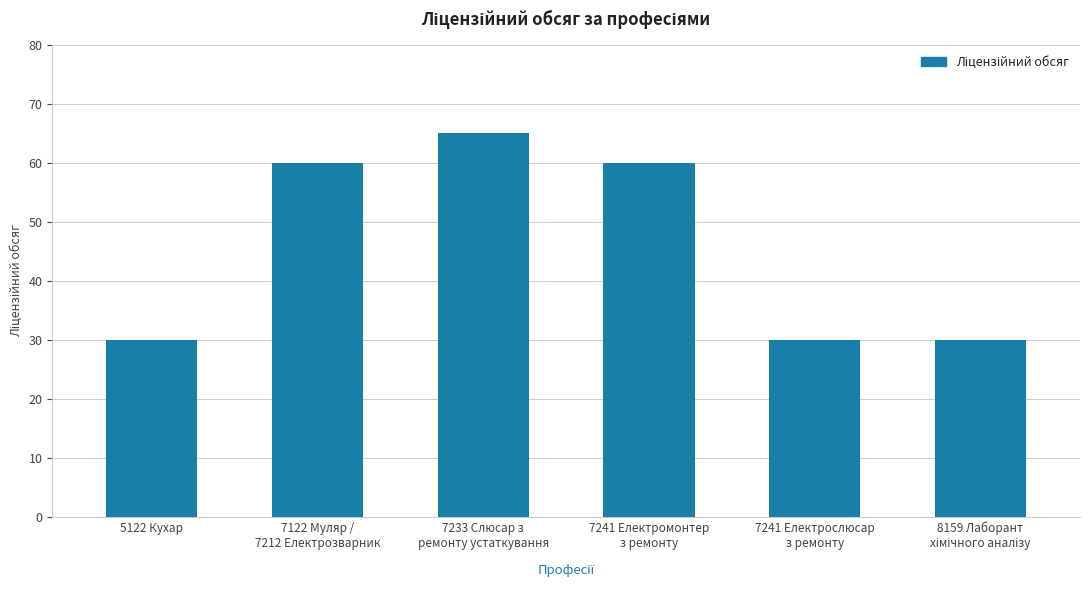

Is it true that the value at 5122 Кухар is 44?

False